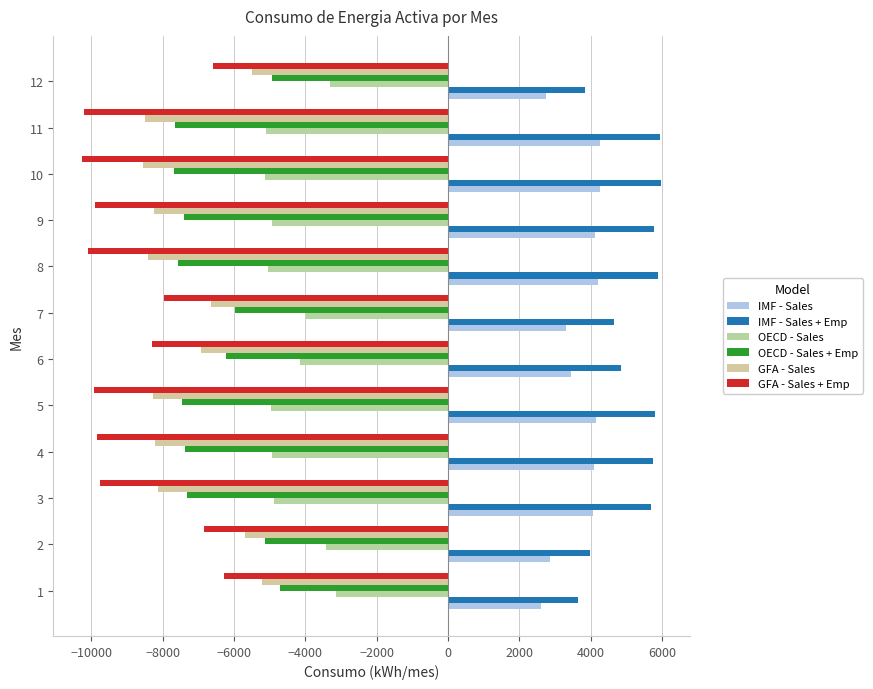

Count the number of data series in this chart.

6